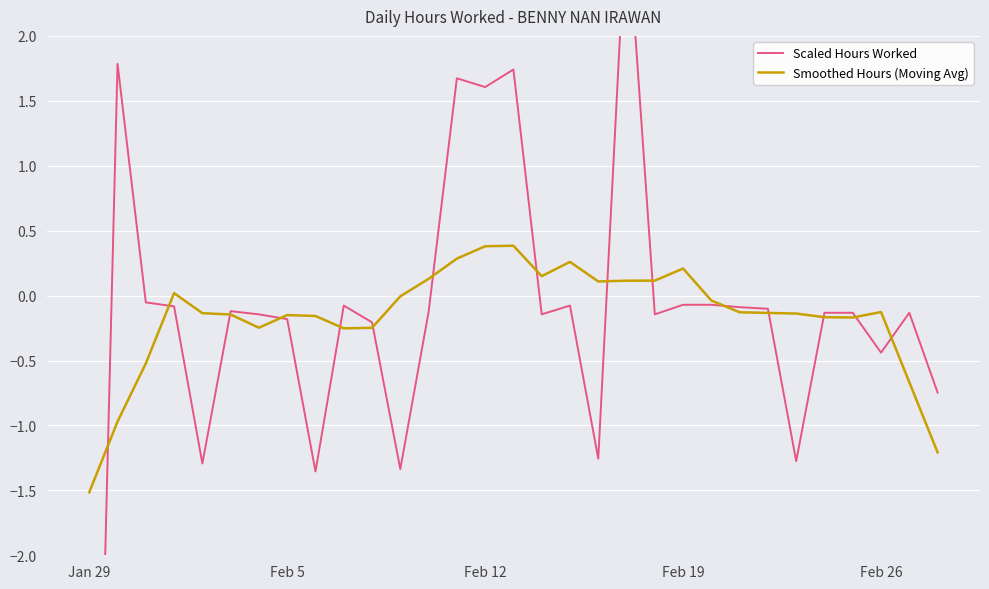

True or false: Smoothed Hours (Moving Avg) has a value of 0.2 at Feb 19.

True